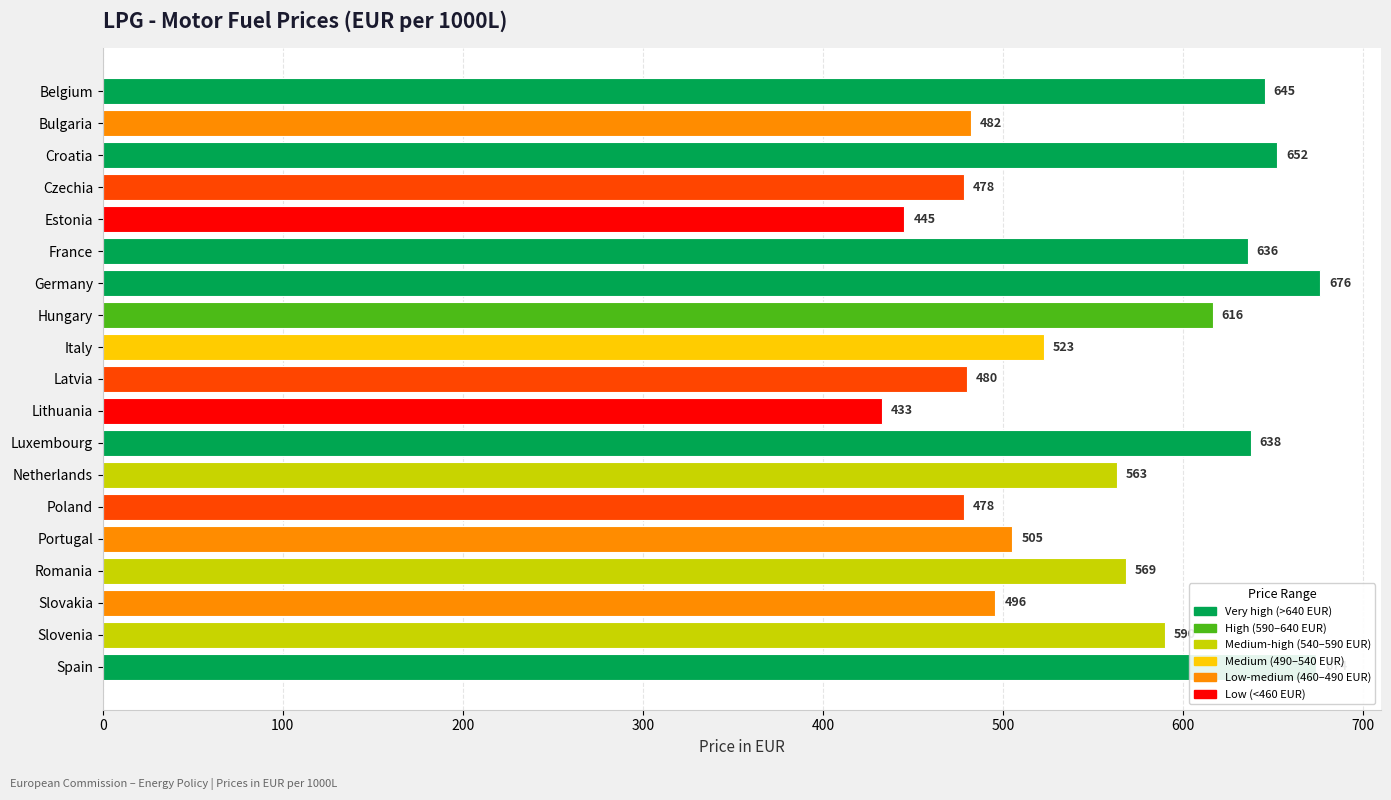

Is it true that the value at Bulgaria is 482.1?

True